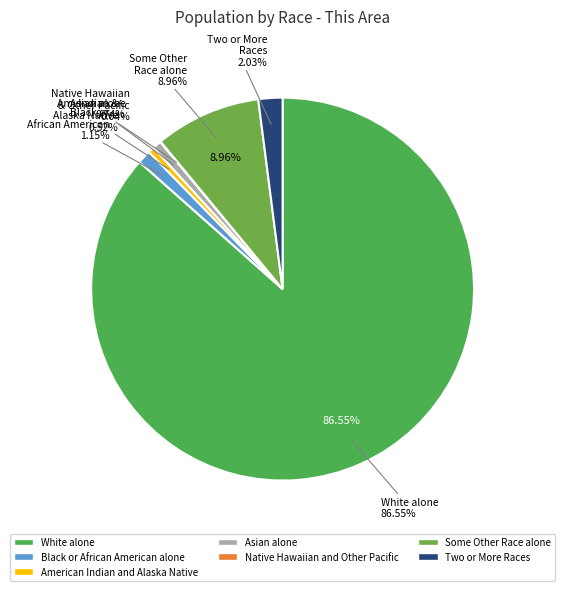

What percentage is the White alone slice, to the nearest percent?

87%